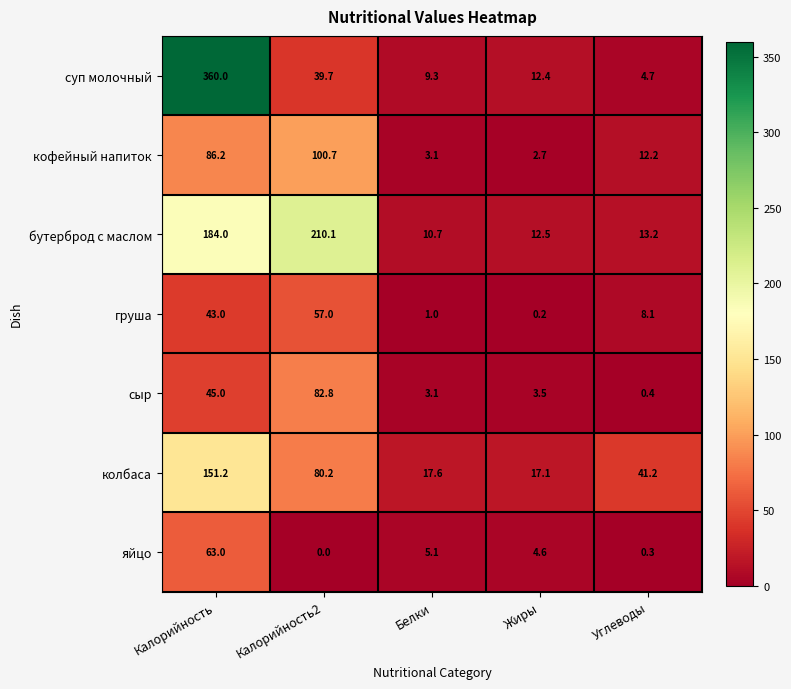

At Калорийность, list the series in order from largest to smallest.

суп молочный, бутерброд с маслом, колбаса, кофейный напиток, яйцо, сыр, груша